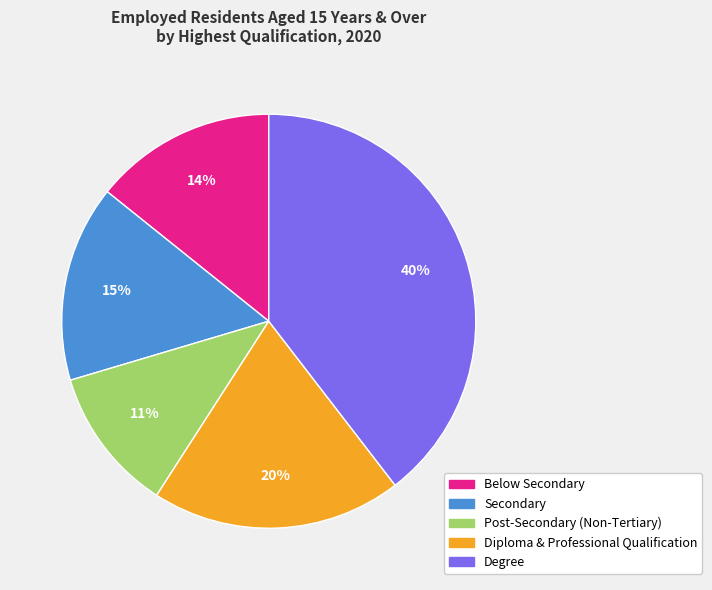

Is Post-Secondary (Non-Tertiary) the majority of the pie?

No